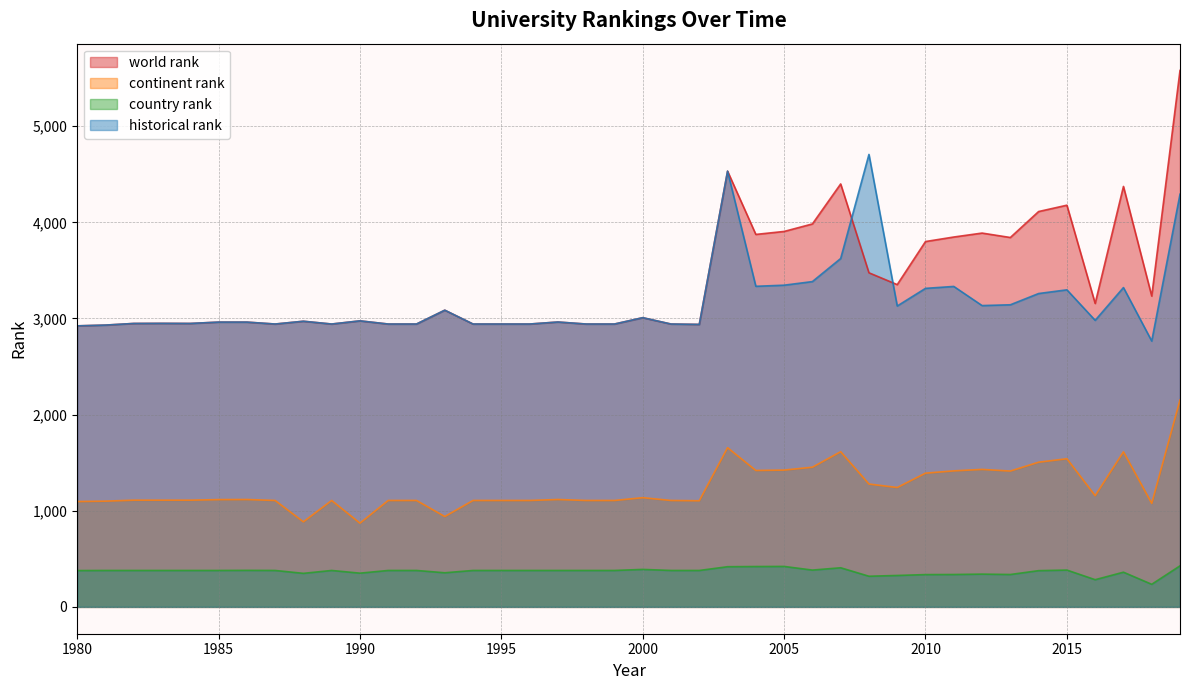

Rank the series at 2018 from highest to lowest value.

world rank, historical rank, continent rank, country rank